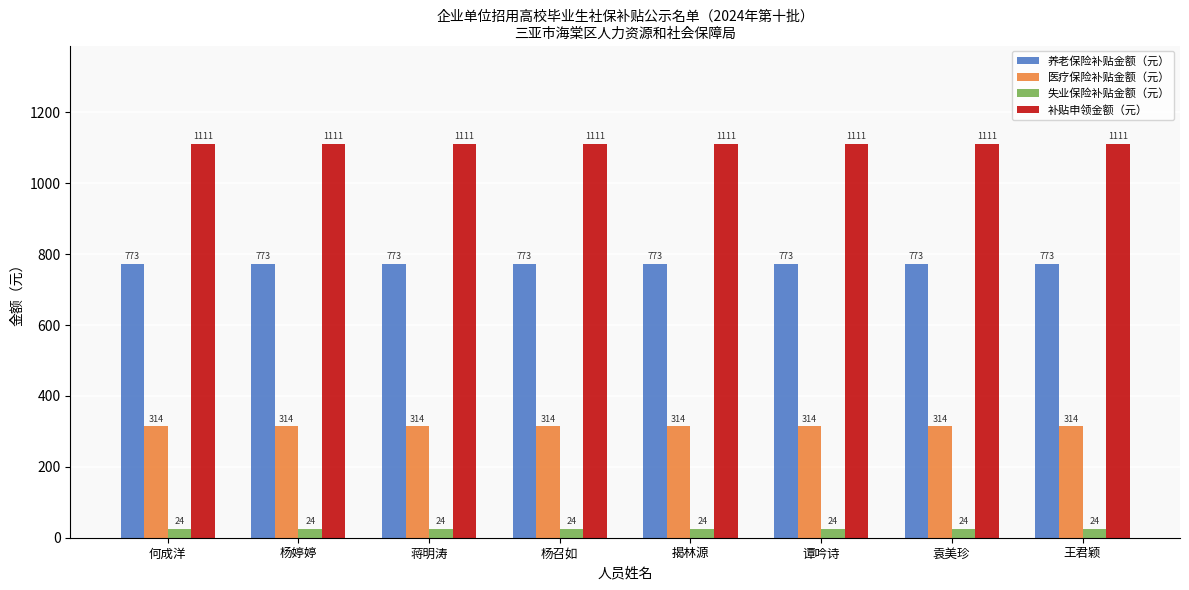

Read the 养老保险补贴金额（元） value at 蒋明涛.

772.8